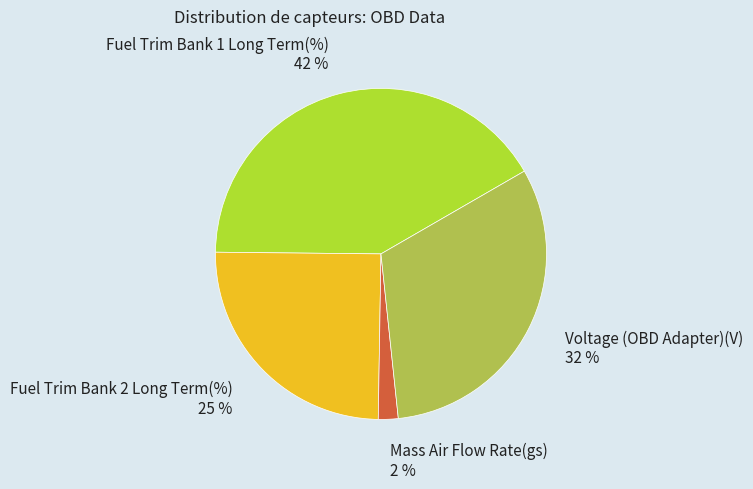

Does Fuel Trim Bank 1 Long Term(%) represent more than half of the total?

No